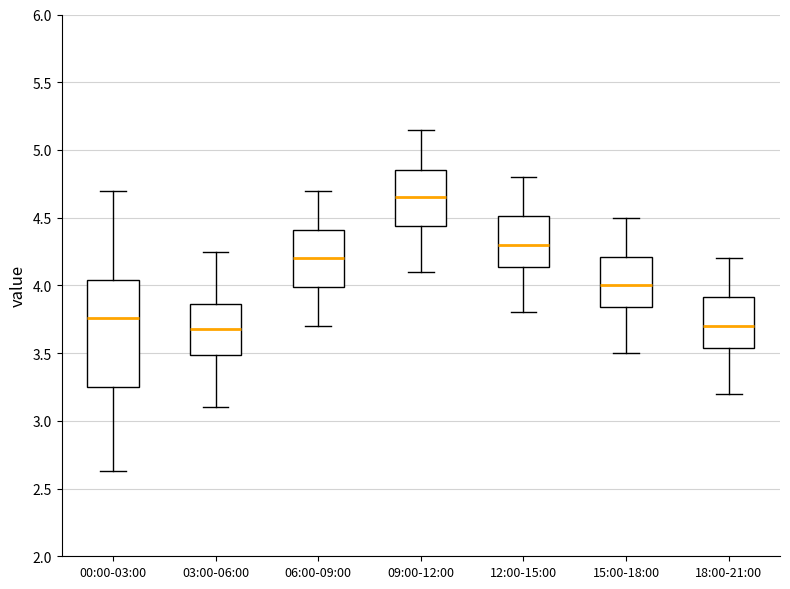

Reading left to right, read every box against the y-axis: the position of its median line, the range the box covers, and the ends of its whiskers. The values are not printed on the chart, so give them approximately, as read against the axis.

00:00-03:00: median 3.75, box 3.25 to 4.05, whiskers 2.65 to 4.70
03:00-06:00: median 3.70, box 3.50 to 3.85, whiskers 3.10 to 4.25
06:00-09:00: median 4.20, box 4.00 to 4.40, whiskers 3.70 to 4.70
09:00-12:00: median 4.65, box 4.45 to 4.85, whiskers 4.10 to 5.15
12:00-15:00: median 4.30, box 4.15 to 4.50, whiskers 3.80 to 4.80
15:00-18:00: median 4.00, box 3.85 to 4.20, whiskers 3.50 to 4.50
18:00-21:00: median 3.70, box 3.55 to 3.90, whiskers 3.20 to 4.20